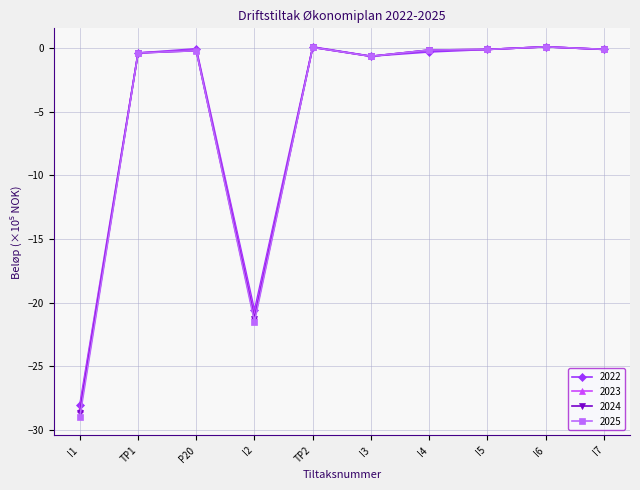

Count the number of categories in the chart.

10